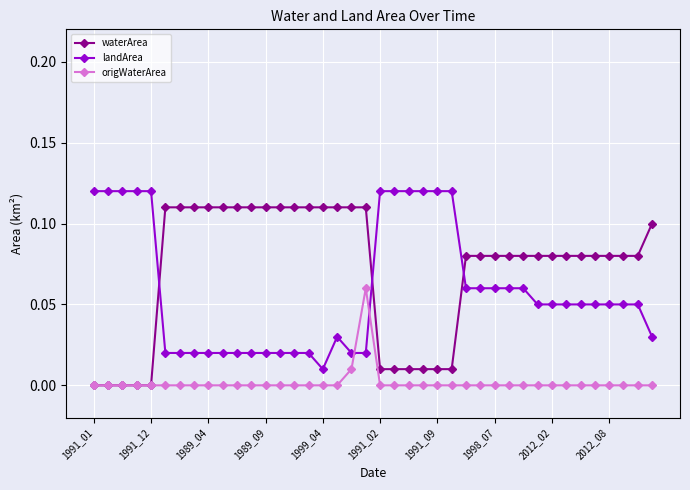

True or false: landArea has more than 0 points higher than both neighbors.

True